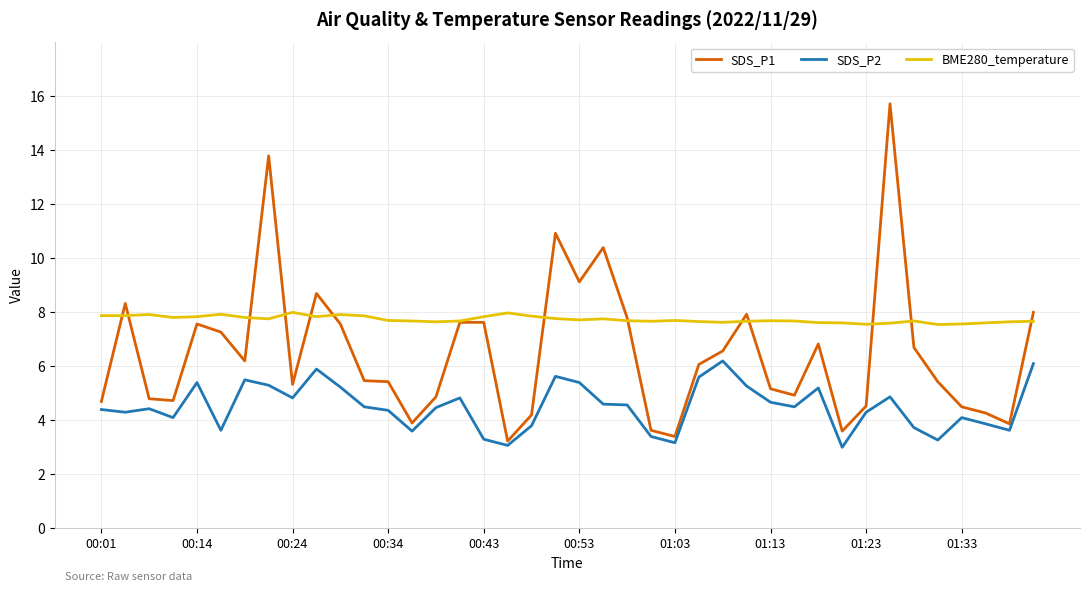

True or false: BME280_temperature and SDS_P2 cross at least once.

False